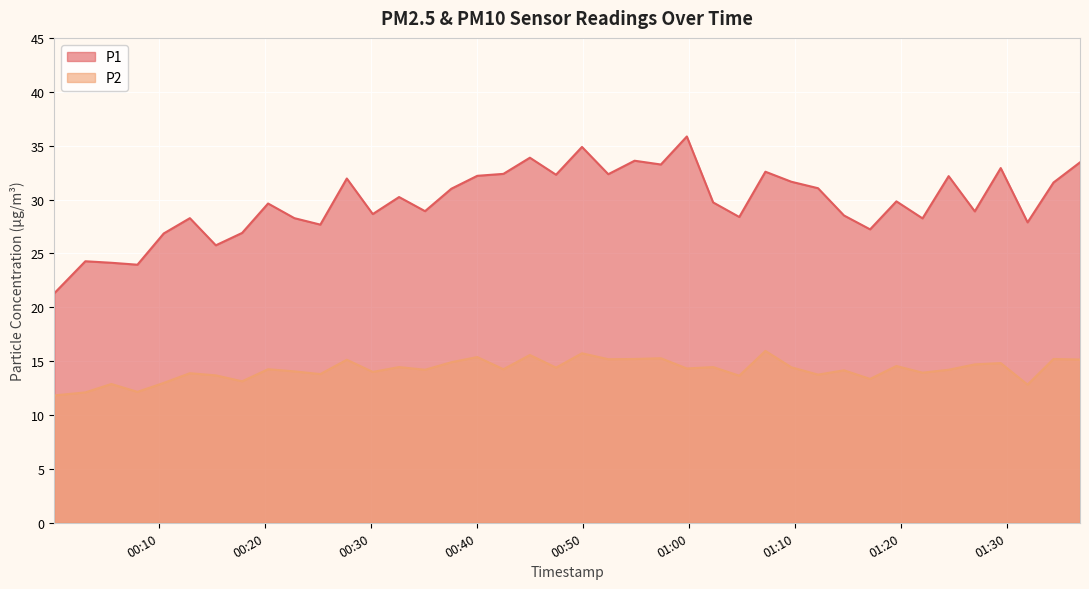

How many lines are shown in the chart?

2